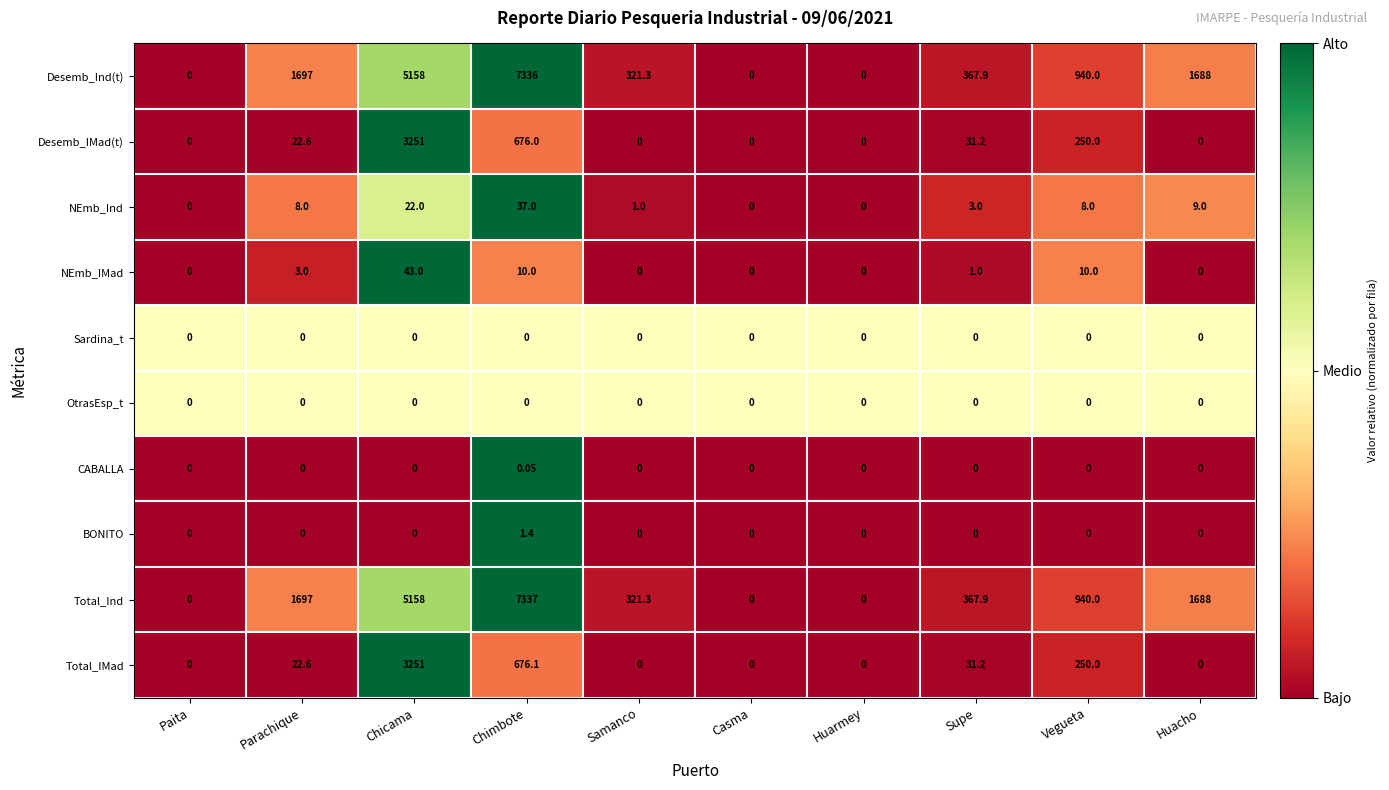

At which category is the sum across all series the highest?

Chicama